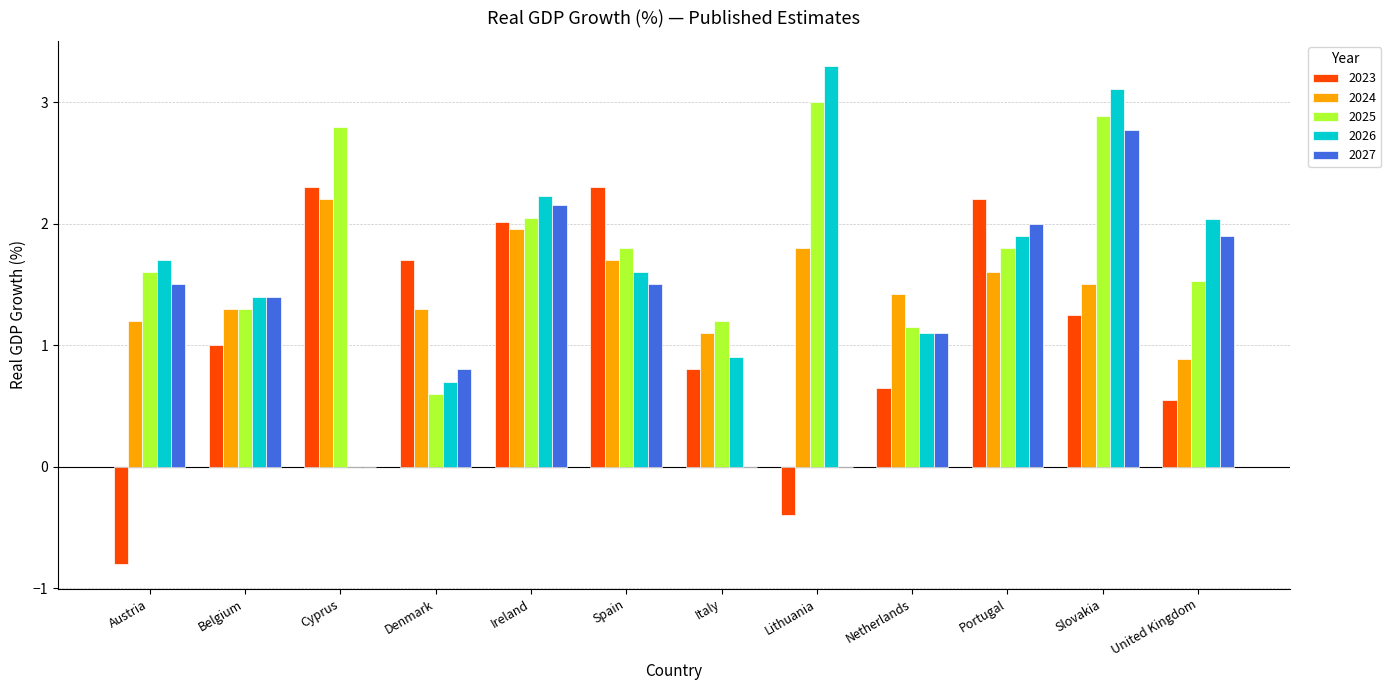

What is the average value of the 2025 series?

1.8